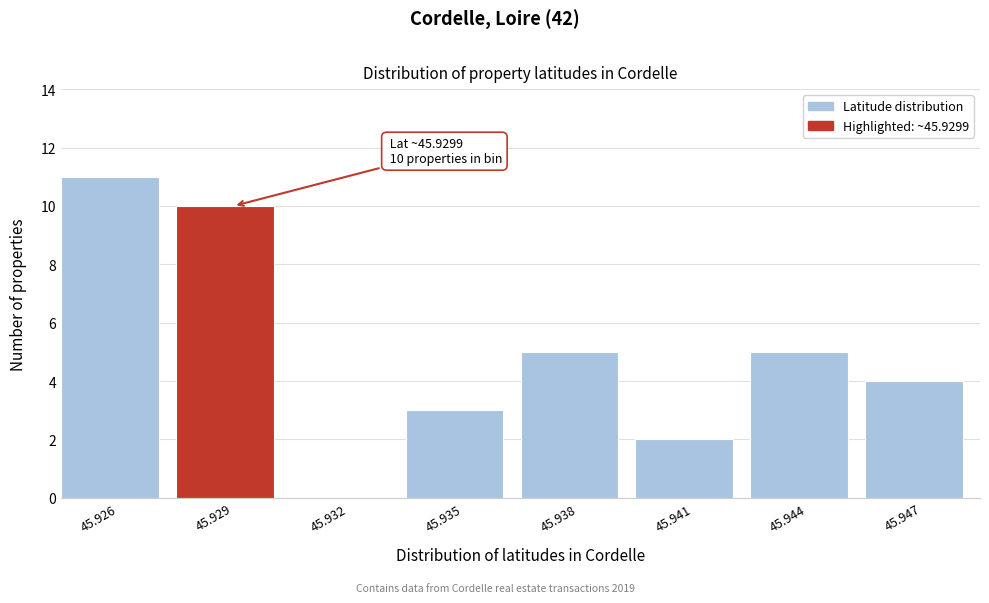

Reading left to right, transcribe all the data shown in this chart.

45.926=11	45.929=10	45.932=0	45.935=3	45.938=5	45.941=2	45.944=5	45.947=4